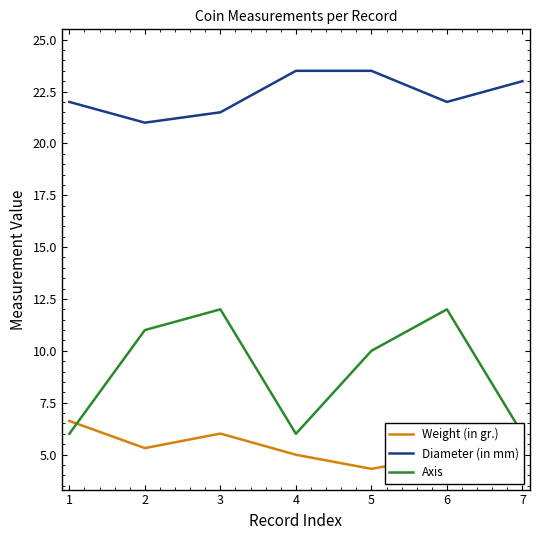

Does the chart display data point markers on the line(s)?

No